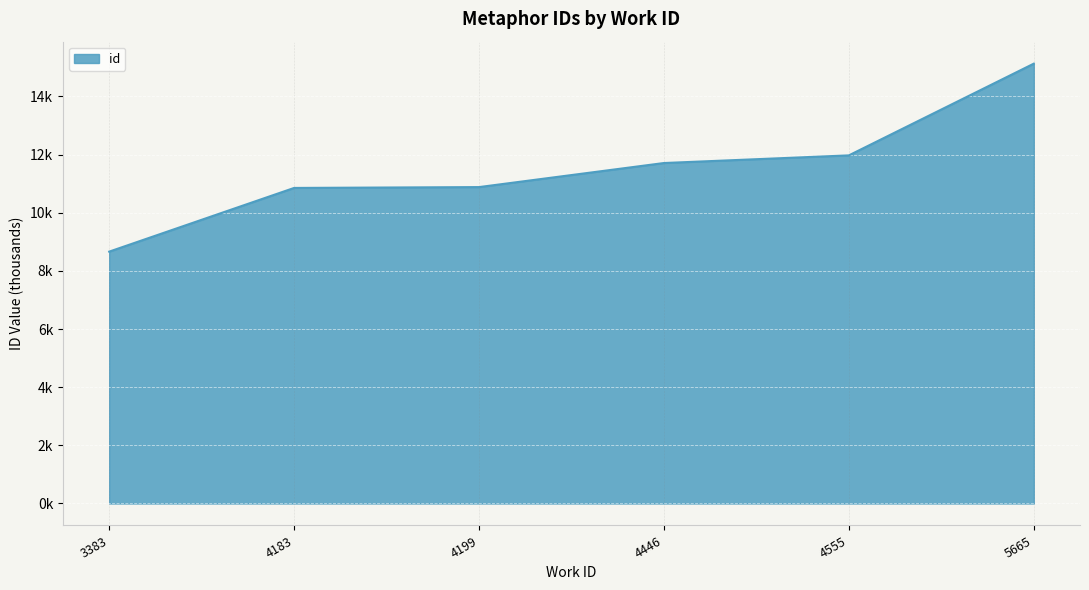

What is the minimum value shown in the chart?

8.7